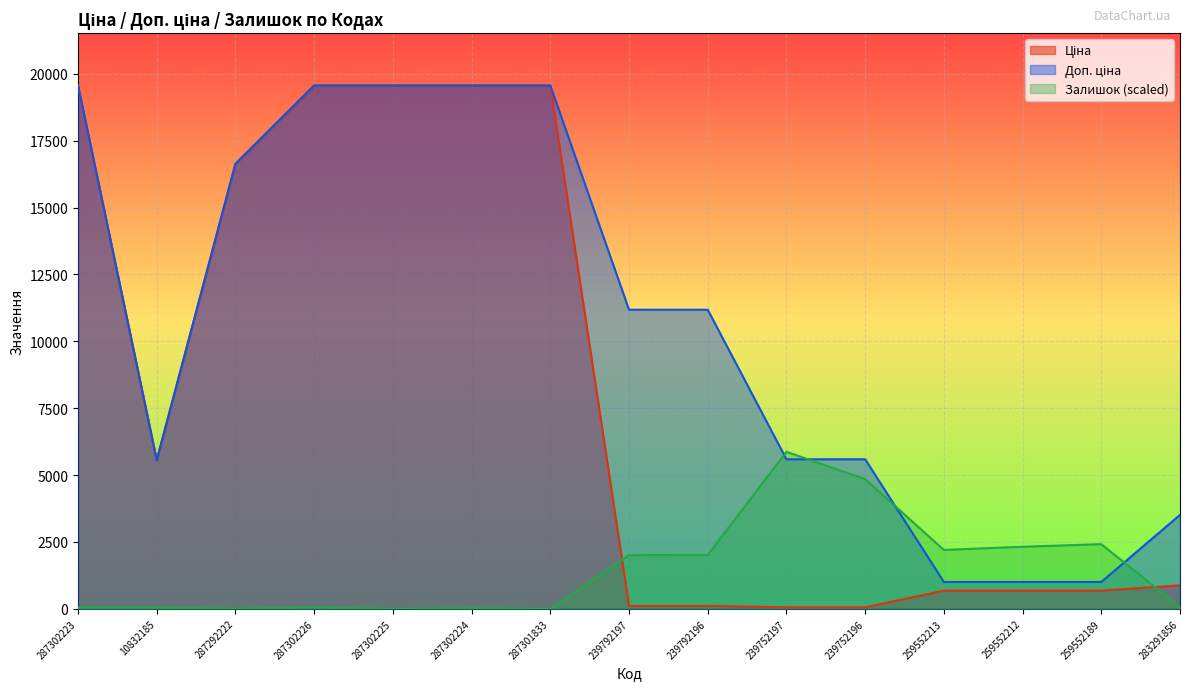

Rank the series by their maximum value, from highest to lowest.

Ціна, Доп. ціна, Залишок